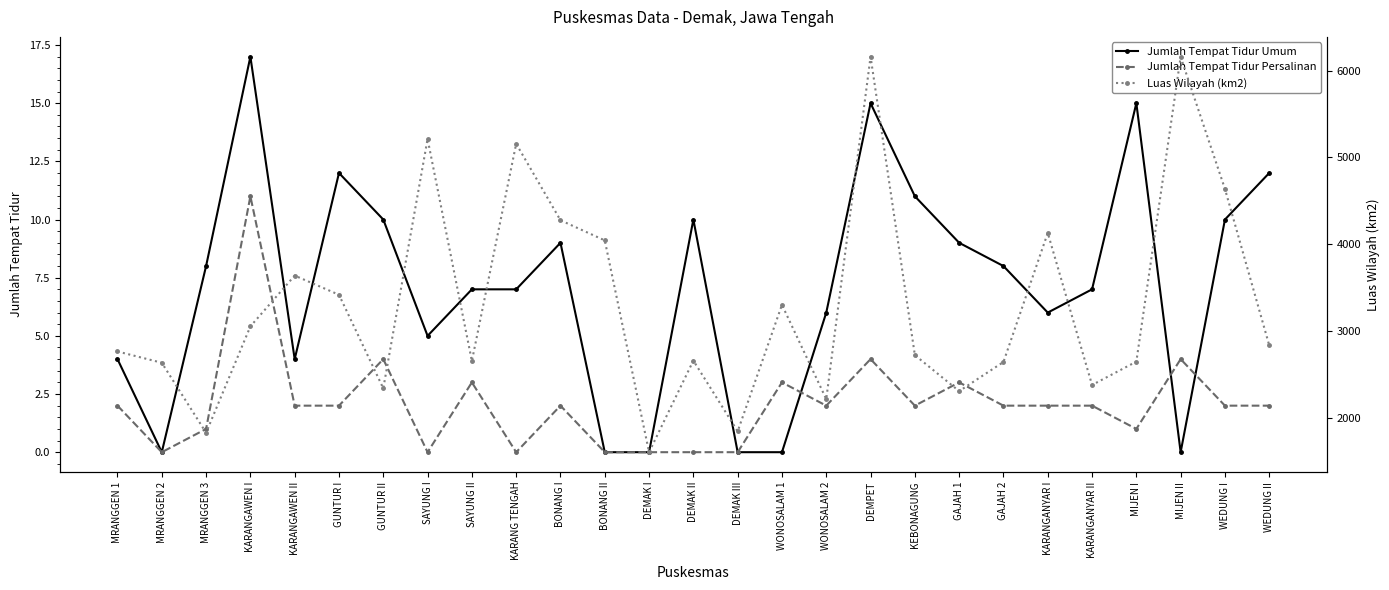

What is the label of the 18th point from the left?

DEMPET